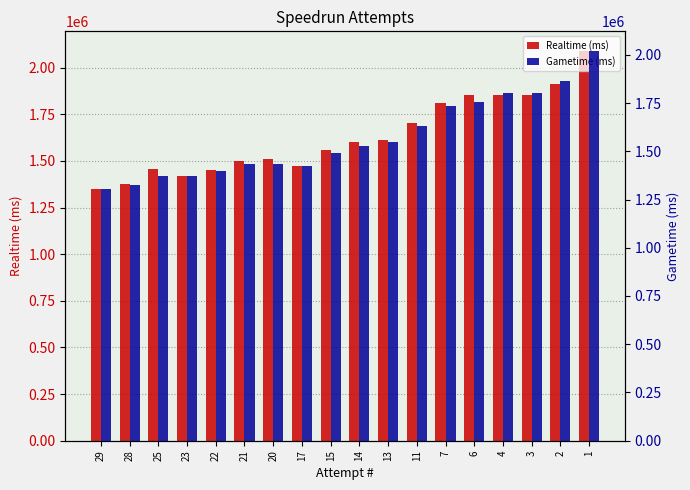

How many bars are there in each group?

2